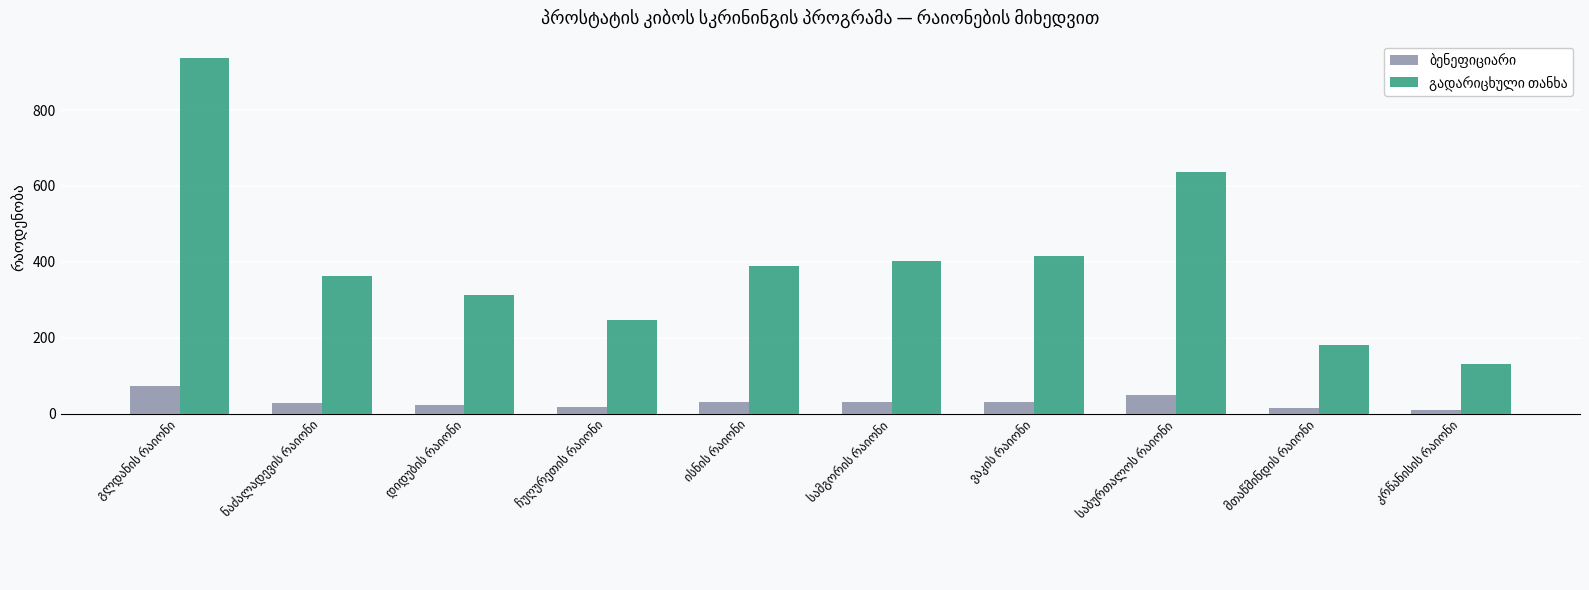

At how many categories does at least one series exceed 213?

8